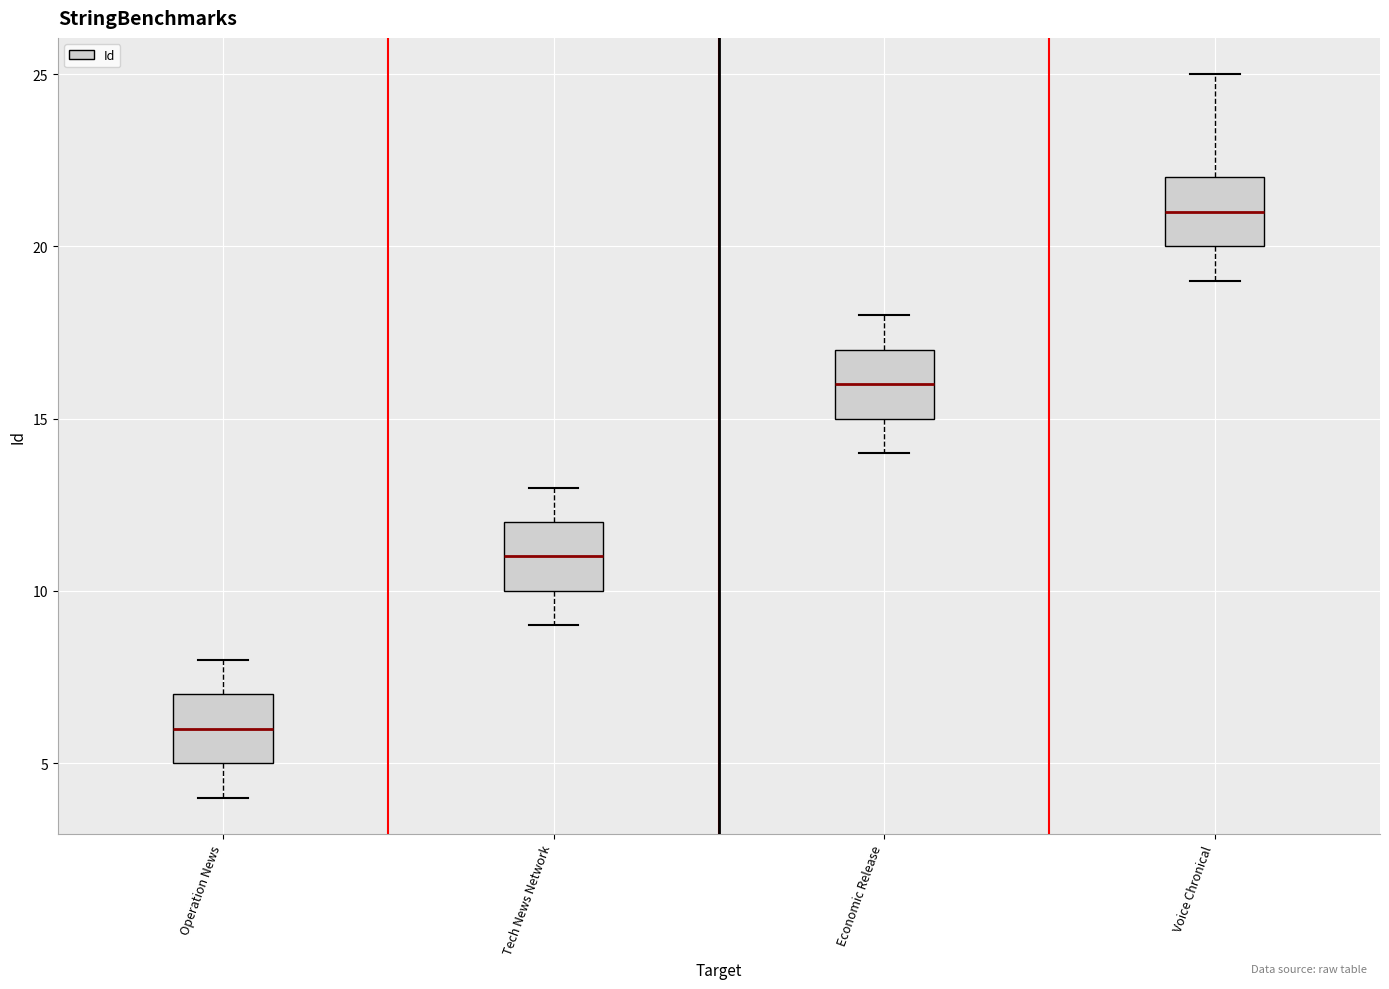

Which box's median line is the lowest?

Operation News